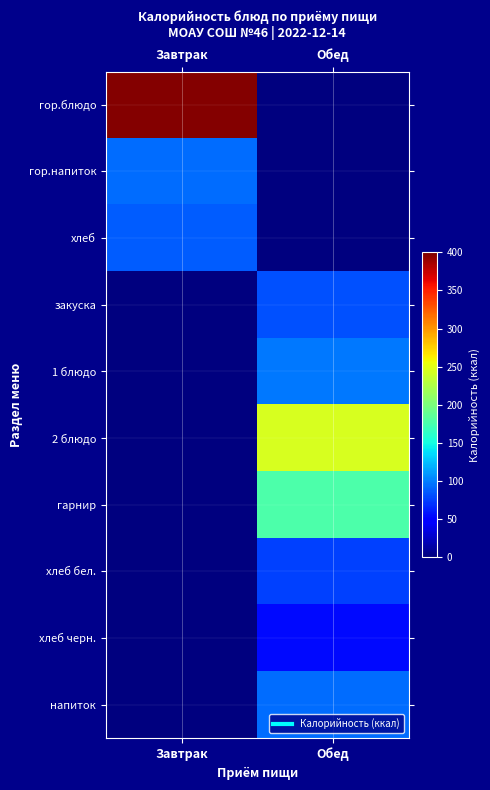

How many categories are shown in the chart?

2